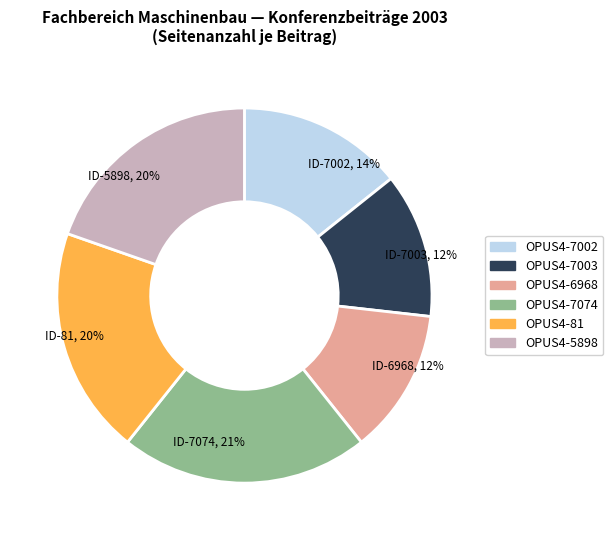

Is OPUS4-6968 the majority of the pie?

No